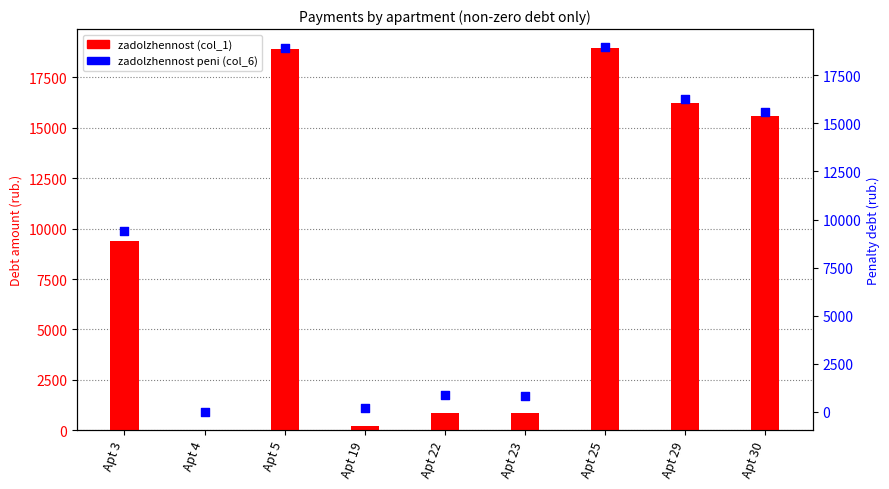

Which series contains the highest Y value?

zadolzhennost (col_1)